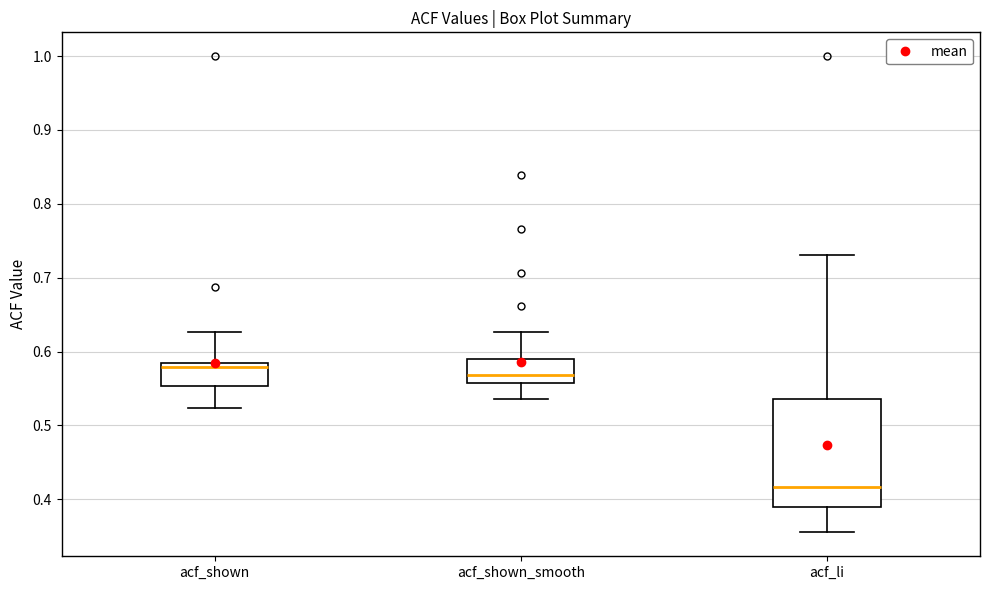

Reading left to right, transcribe this box plot: for each box, give where its median line is, the range the box spans, and where its two whiskers end, as read against the y-axis. The values are not printed on the chart, so give them approximately, as read against the axis.

acf_shown: median 0.58, box 0.55 to 0.59, whiskers 0.52 to 0.63
acf_shown_smooth: median 0.57, box 0.56 to 0.59, whiskers 0.54 to 0.63
acf_li: median 0.42, box 0.39 to 0.54, whiskers 0.36 to 0.73